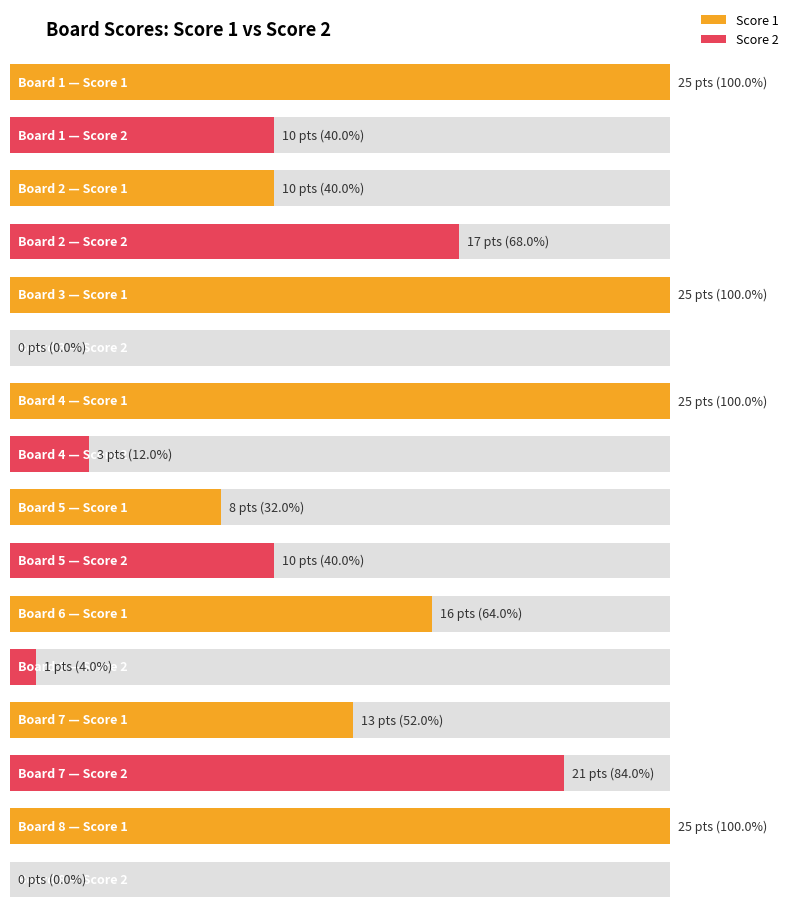

Between Board 2 and Board 4, which series saw the biggest shift?

Score 1